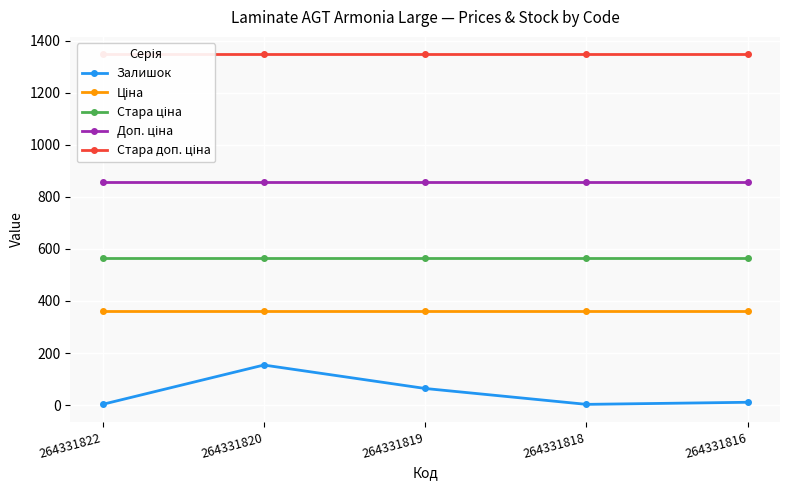

True or false: Стара доп. ціна has a value of 2321.3 at 264331822.

False